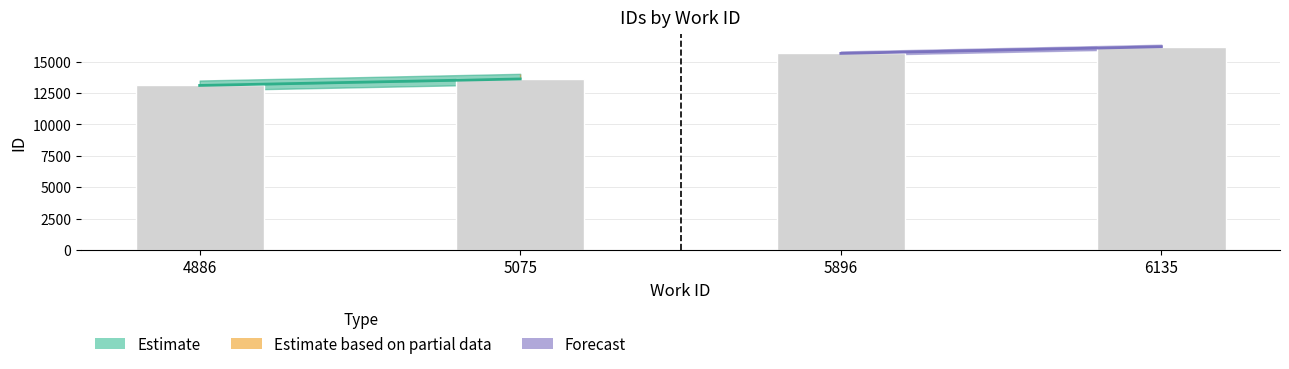

What is the maximum value shown in the chart?

16186